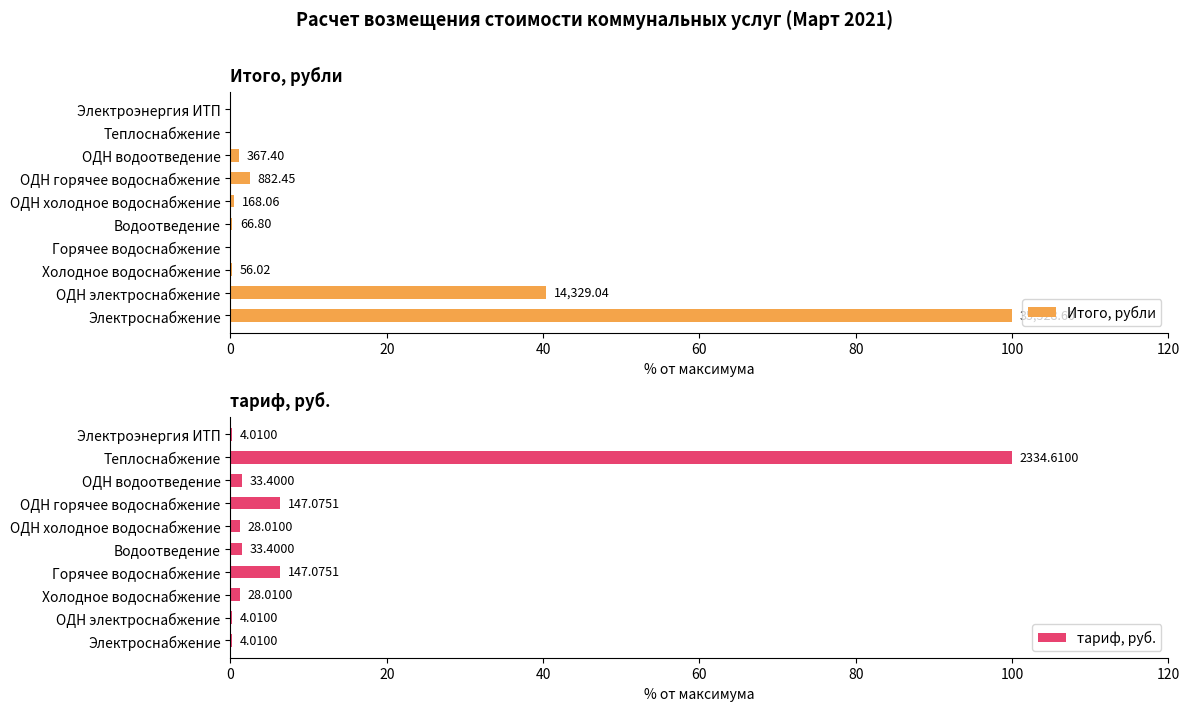

What is the sum of the Итого, рубли values at Теплоснабжение and Электроснабжение?

100.0